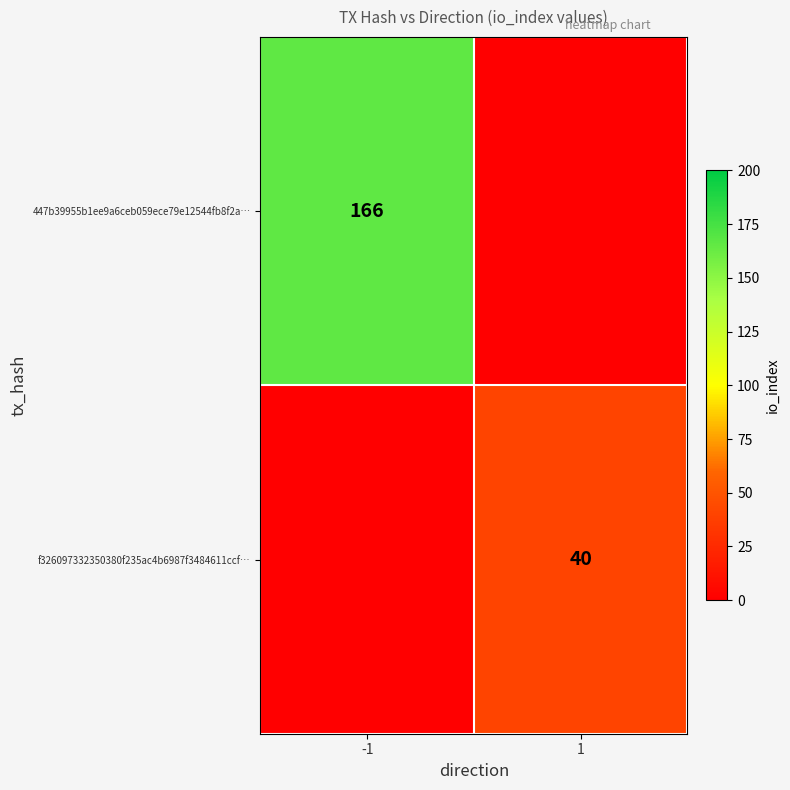

The f326097332350380f235ac4b6987f3484611ccf… series shows 40 at 1. True or false?

True